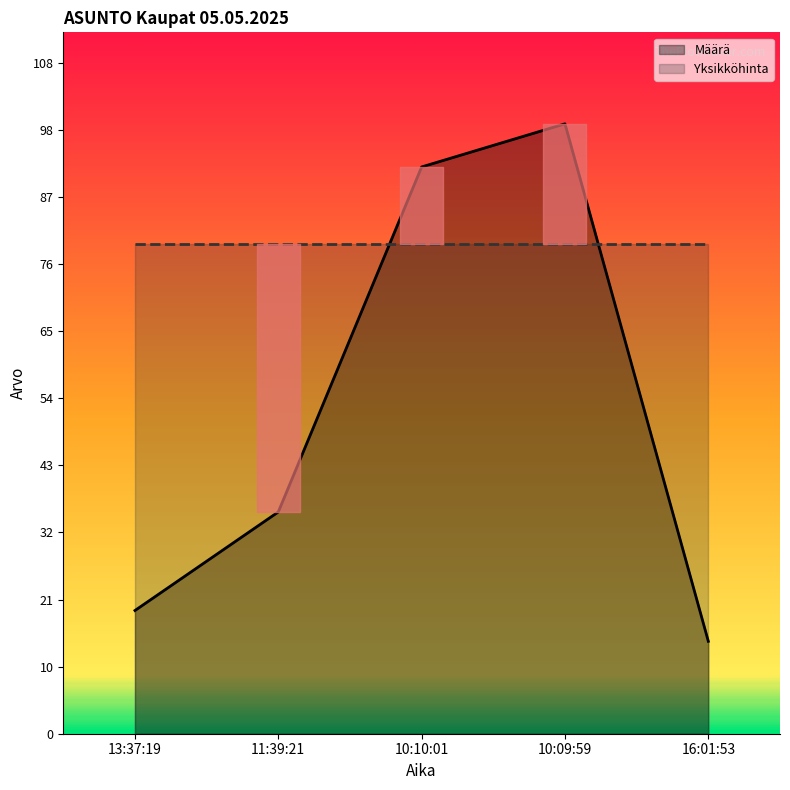

Where is the data nearest to the value 57?

11:39:21